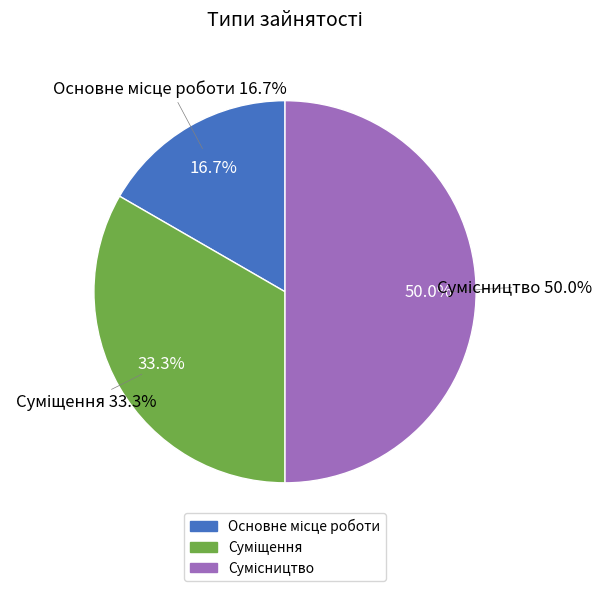

Do Основне місце роботи and Суміщення together represent more than half of the pie?

No